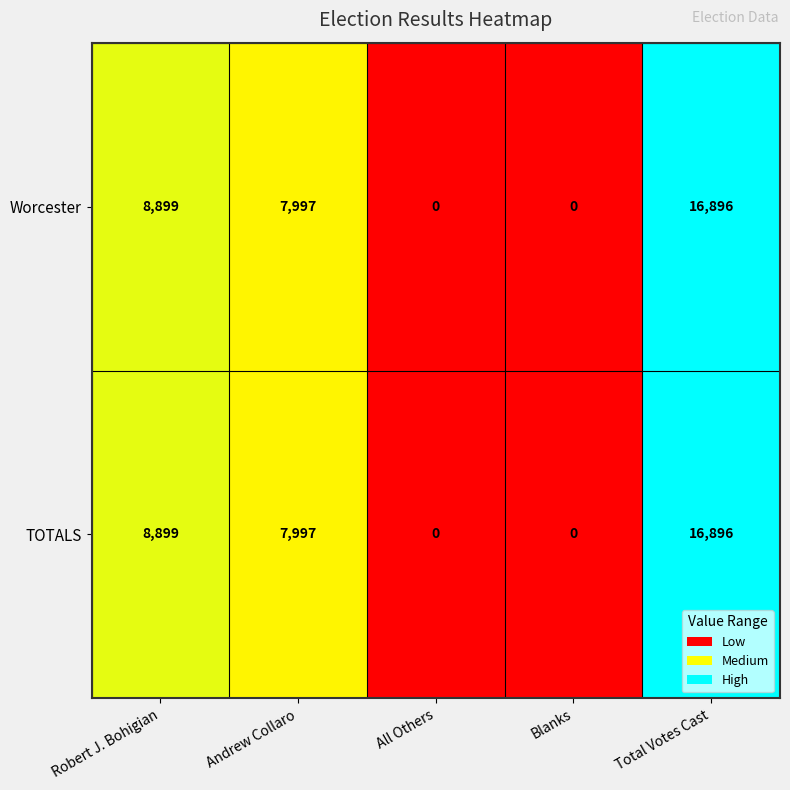

Reading left to right, extract all data points from this chart.

Worcester: 8899	7997	0	0	16896
TOTALS: 8899	7997	0	0	16896